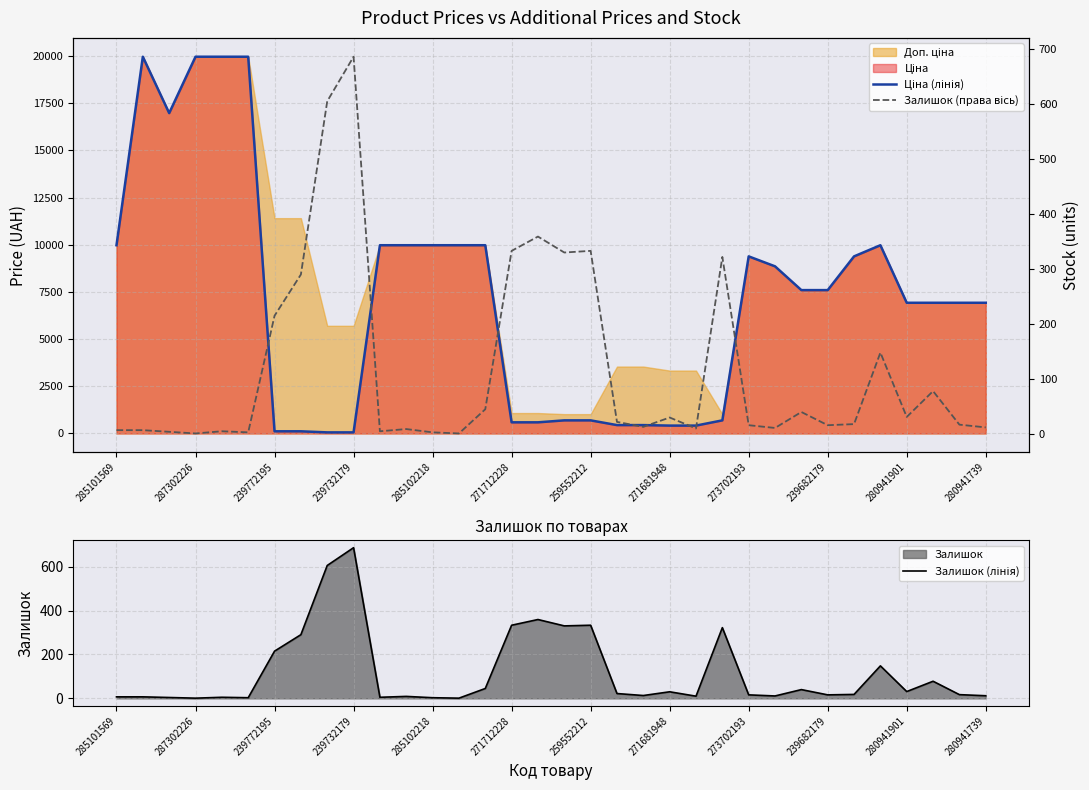

What is the difference between the second highest and second lowest values in the Залишок (лінія) series?

604.0